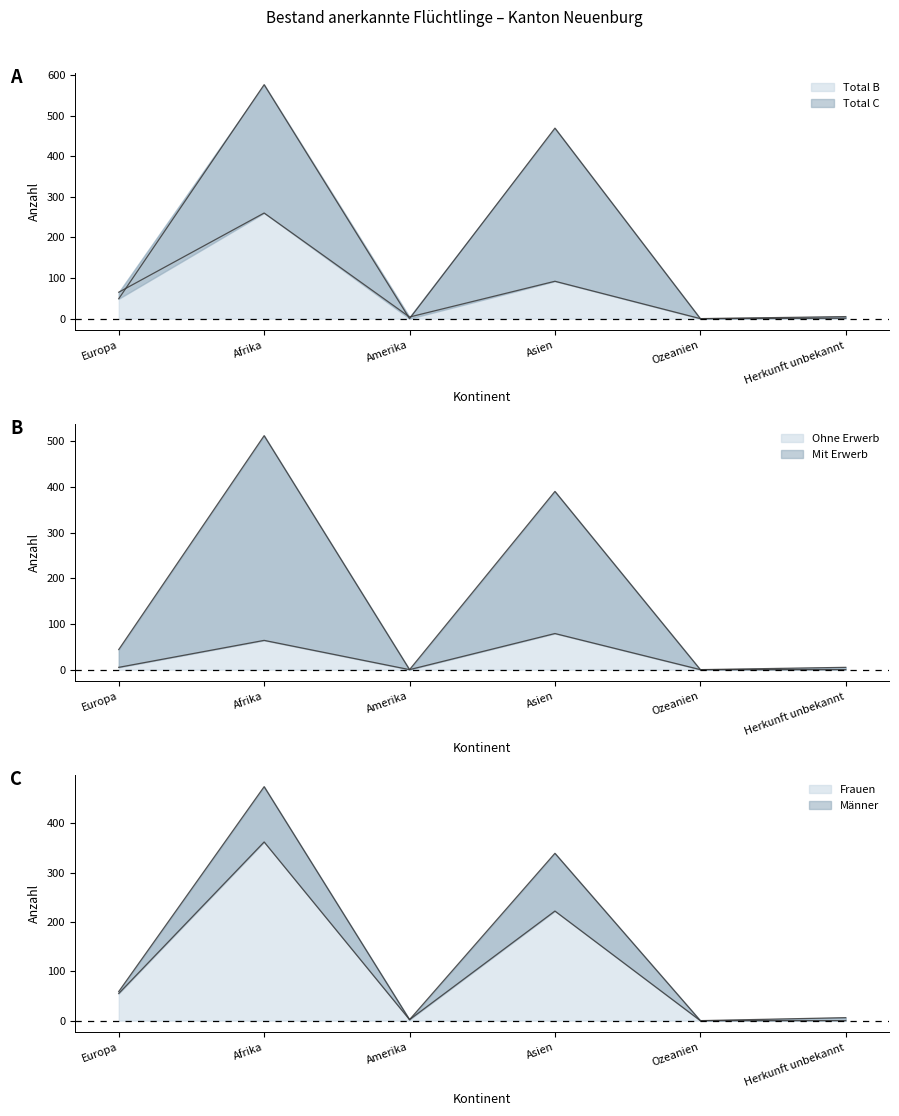

What is the label of the 3rd point from the right?

Asien